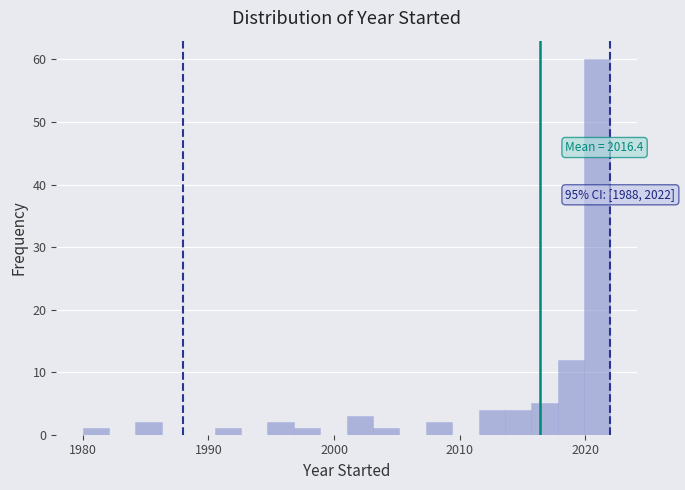

Around what value on the x-axis is the tallest bar? Give the approximate position of its centre, as read against the axis.

2021